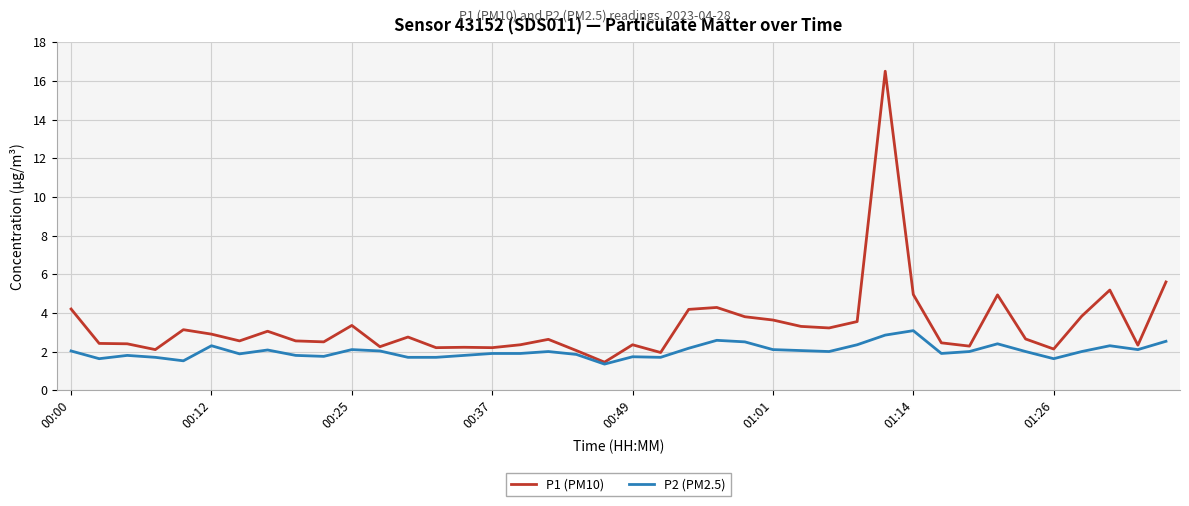

What is the average value of the P1 (PM10) series?

3.4